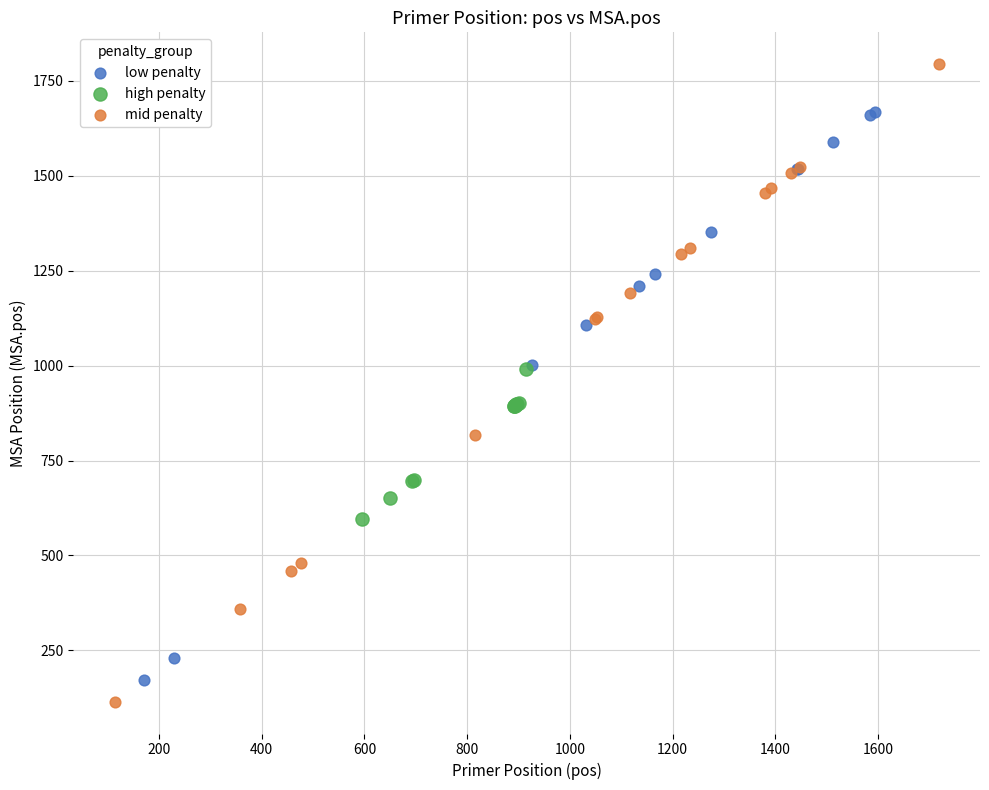

Which series has the widest spread of Y values?

mid penalty